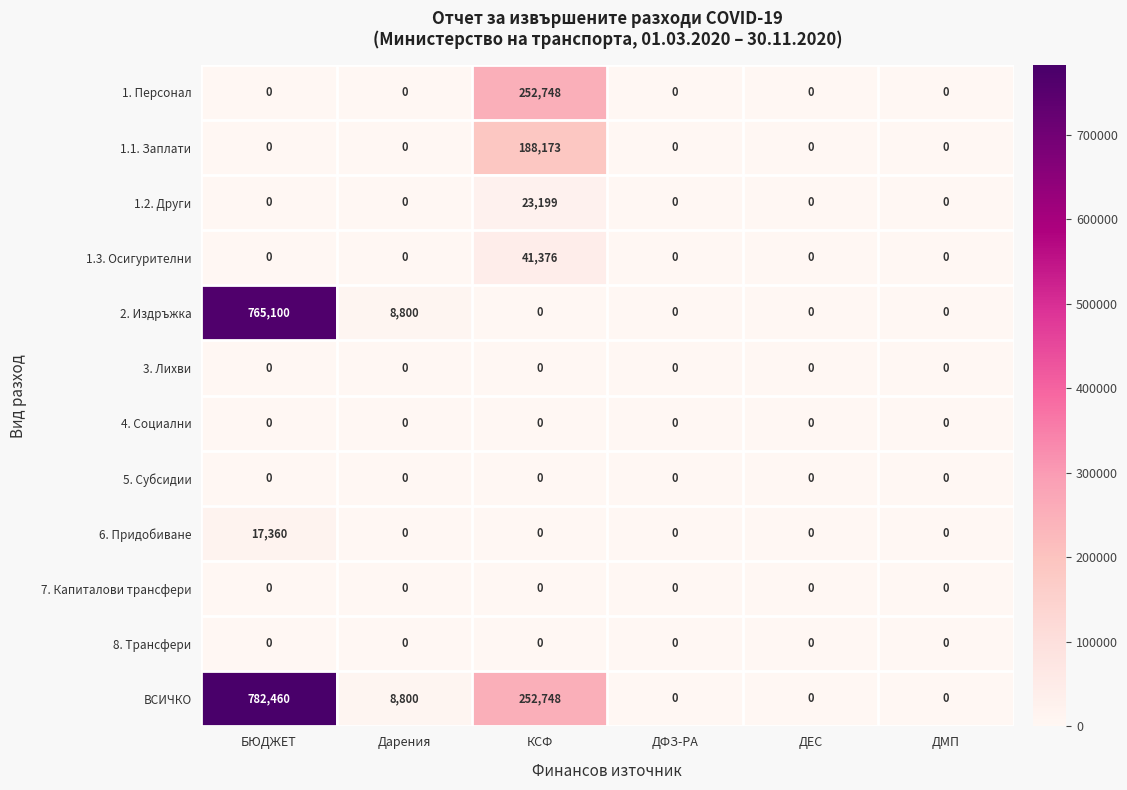

Which series has the largest total across all categories?

ВСИЧКО